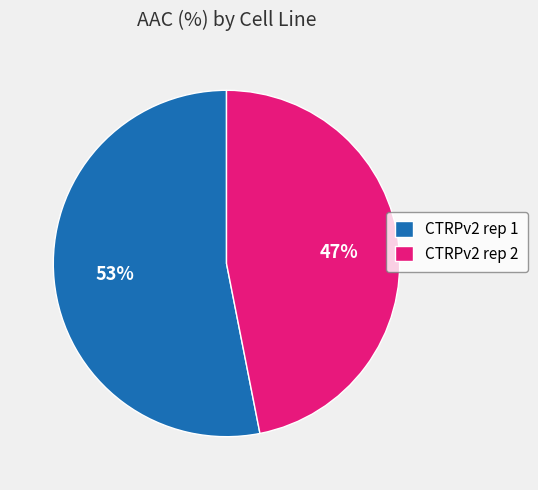

How many segments does this pie chart have?

2